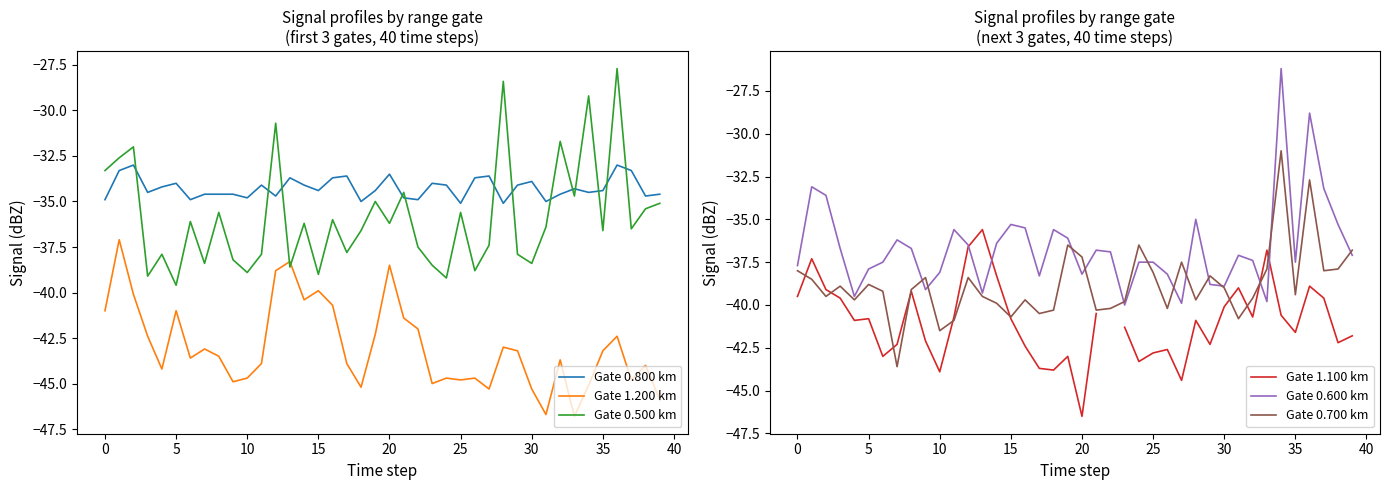

Is the value of Gate 1.100 km at 36 greater than the value of Gate 0.800 km at 14?

No